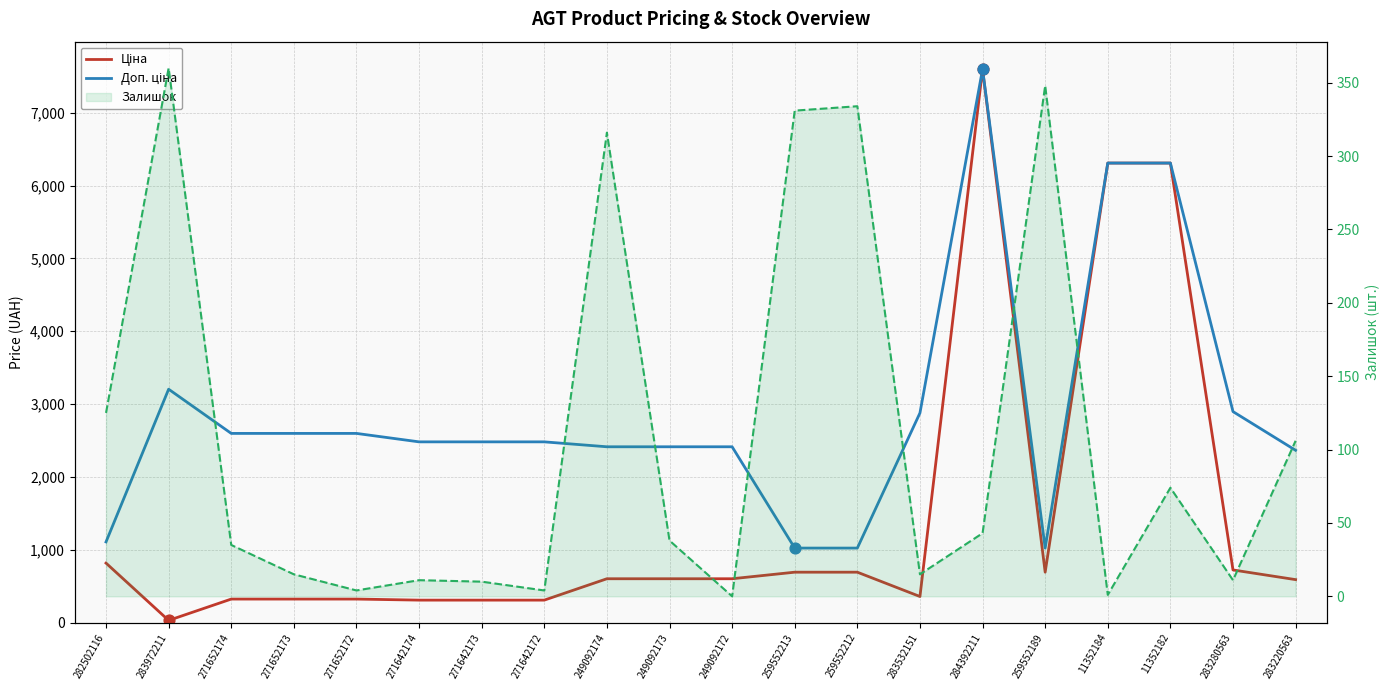

What are all the series names shown in the legend?

Ціна, Доп. ціна, Залишок